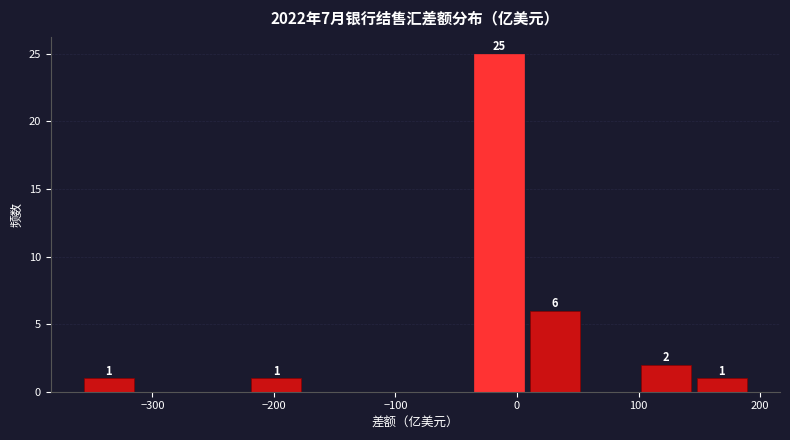

Which range on the x-axis has the tallest bar?

-40 to 10